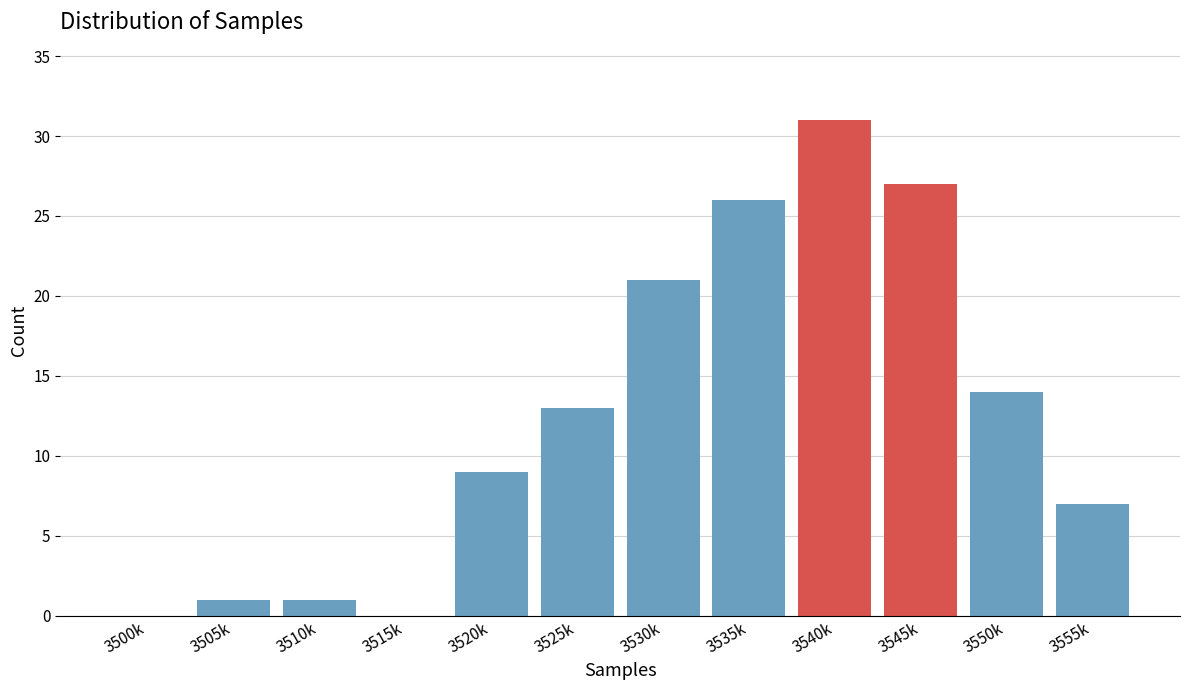

Reading left to right, transcribe all the data shown in this chart.

3500k=0	3505k=1	3510k=1	3515k=0	3520k=9	3525k=13	3530k=21	3535k=26	3540k=31	3545k=27	3550k=14	3555k=7